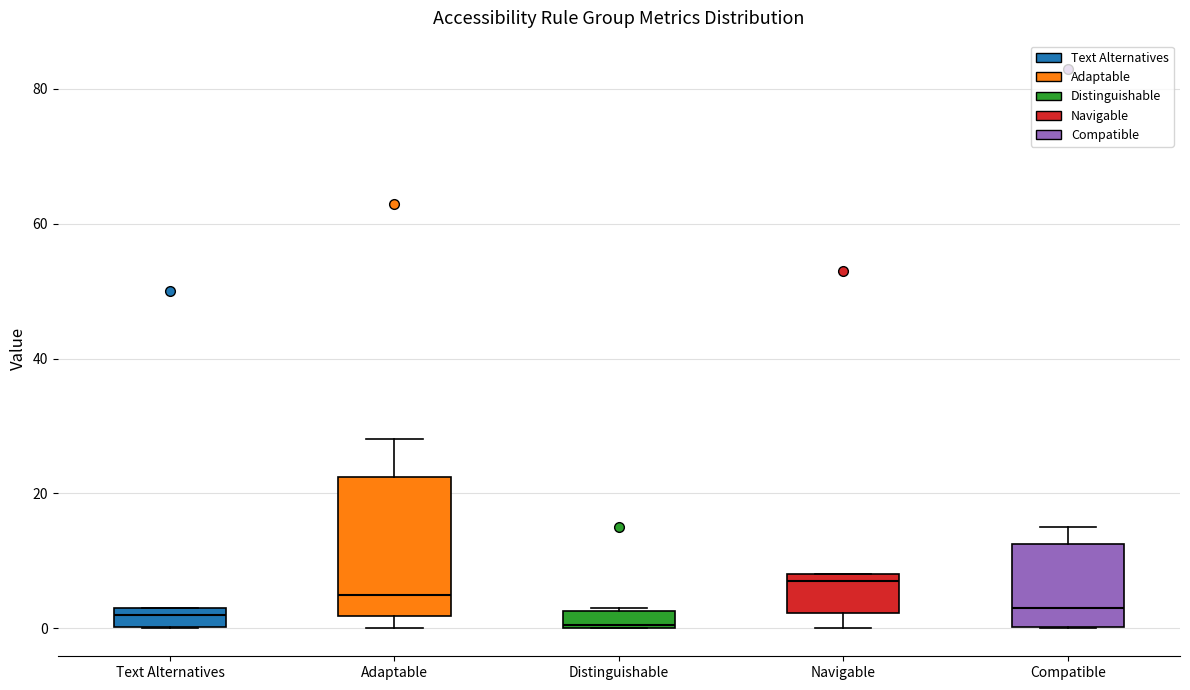

Comparing the boxes themselves (not the whiskers), which one is the tallest?

Adaptable